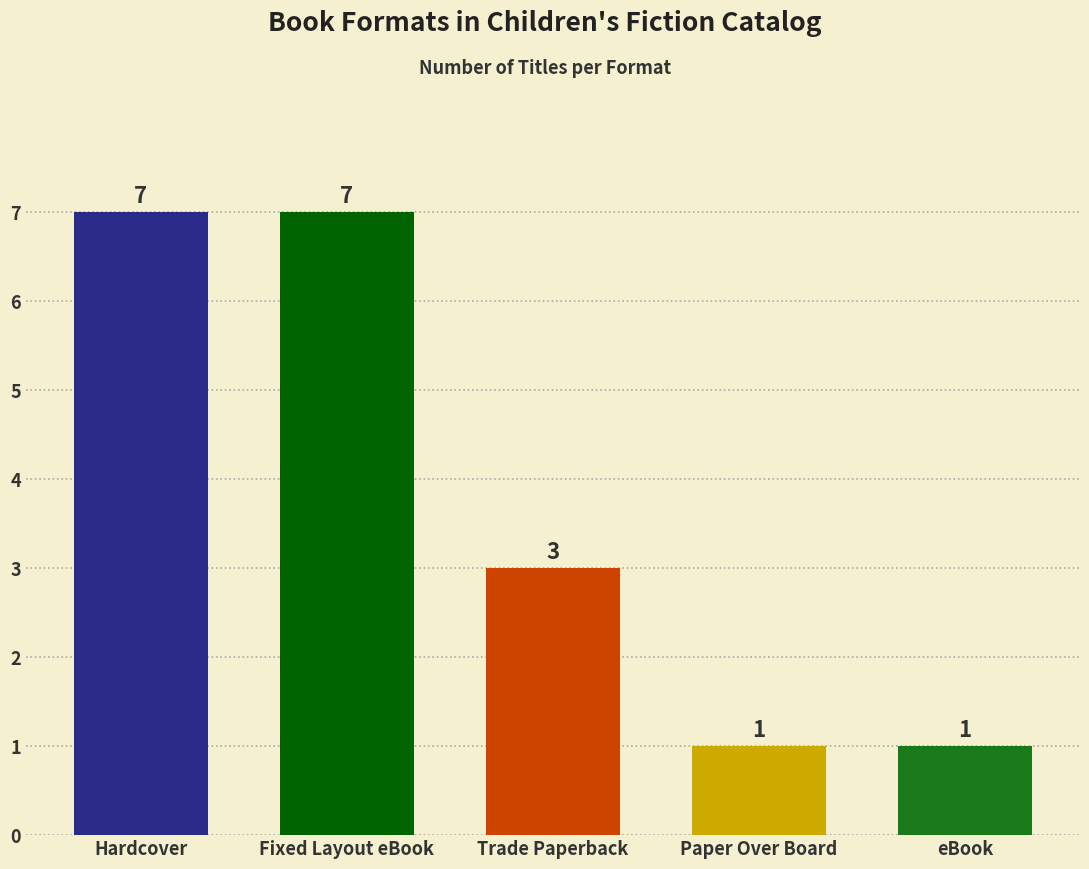

Count the values in the range 1 to 7.

5